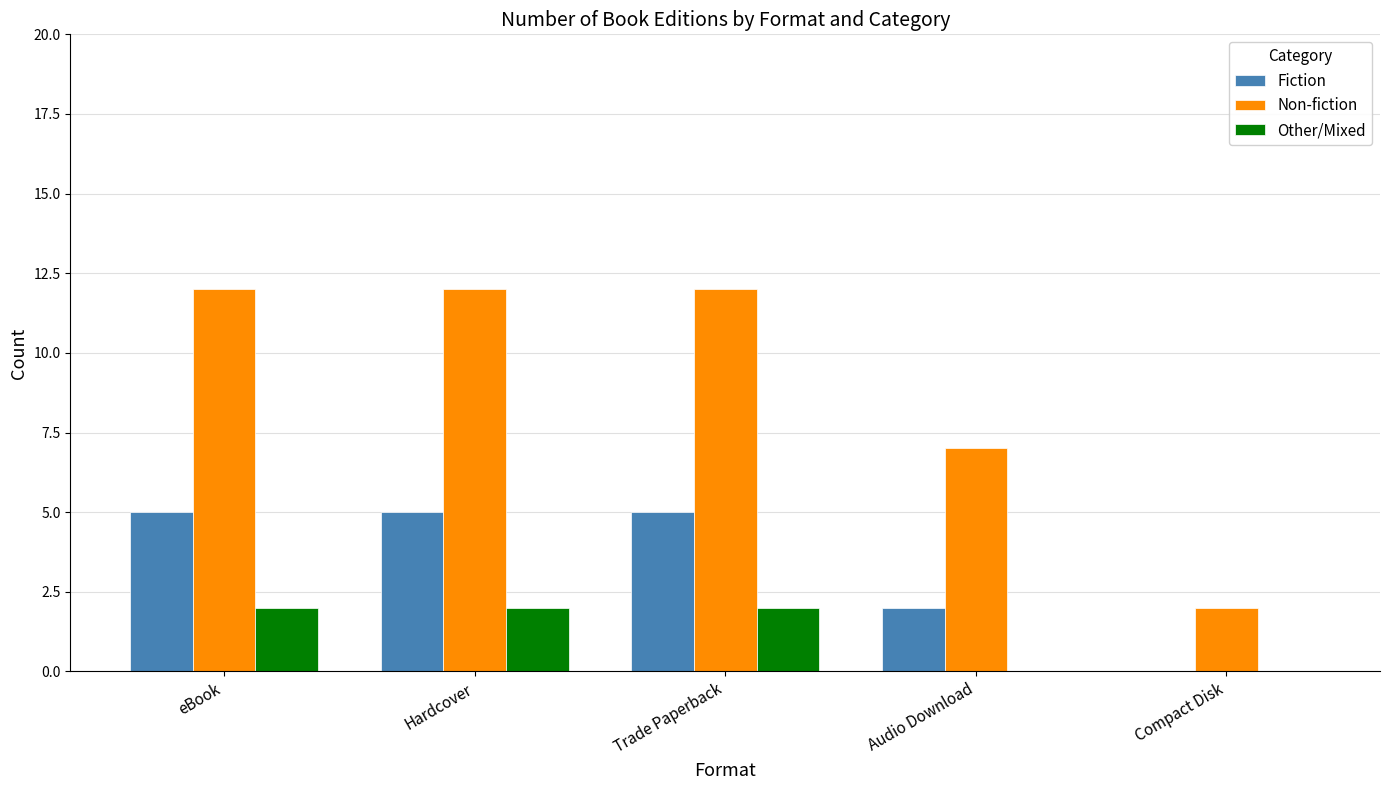

Which series changed the most between eBook and Audio Download?

Non-fiction